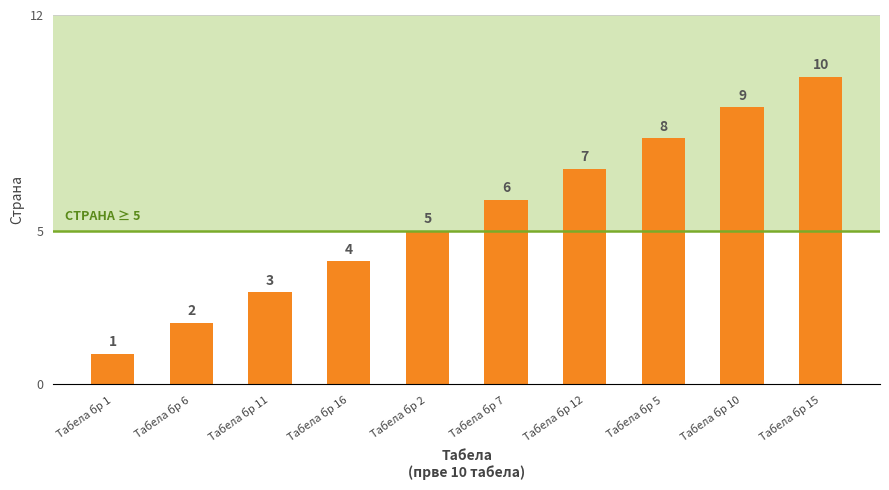

What is the change in value from Табела бр 2 to Табела бр 5?

+3